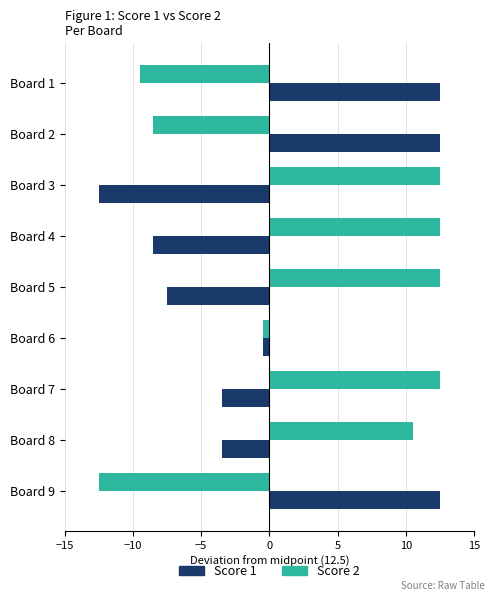

At which label is Score 2 closest to 0?

Board 6